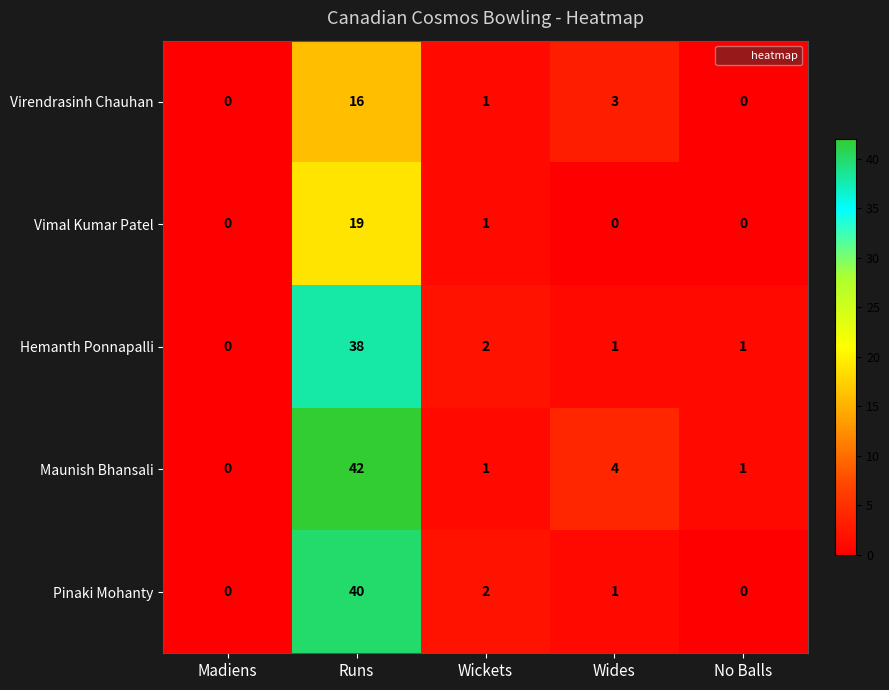

At which label is Hemanth Ponnapalli closest to 19?

Wickets